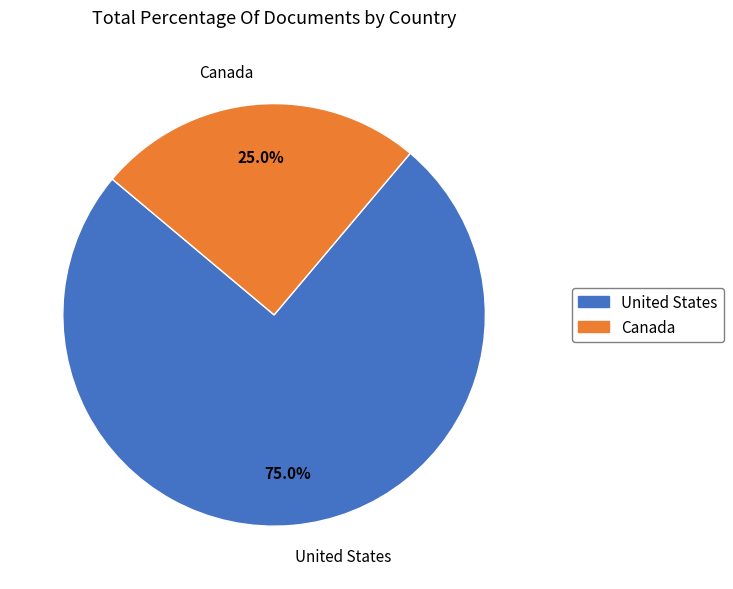

To the nearest percent, what is the difference between the largest and smallest slice percentages?

50%